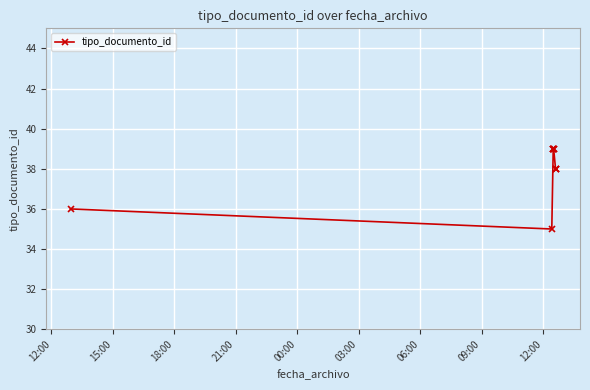

What is the average value?

38